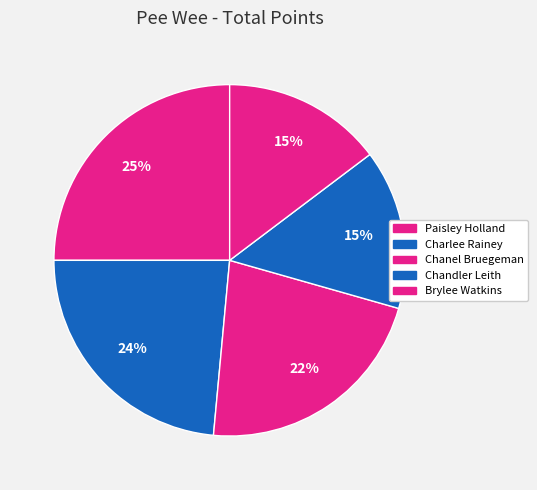

Which category has the biggest portion of the pie?

Paisley Holland